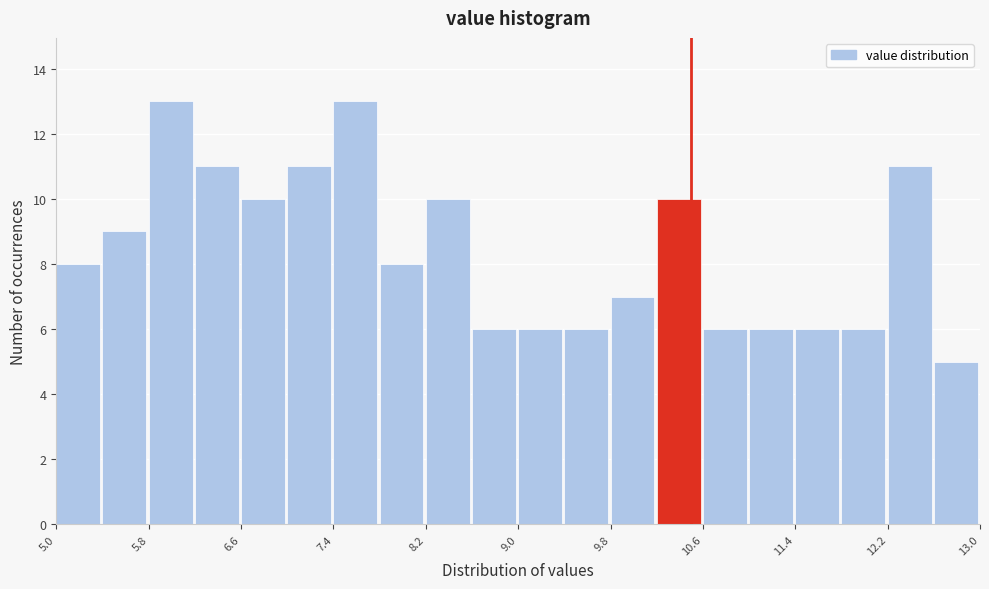

What is the height of the bar covering 11.4 to 11.8 on the x-axis? The values are not printed on the chart, so give them approximately, as read against the axis.

6